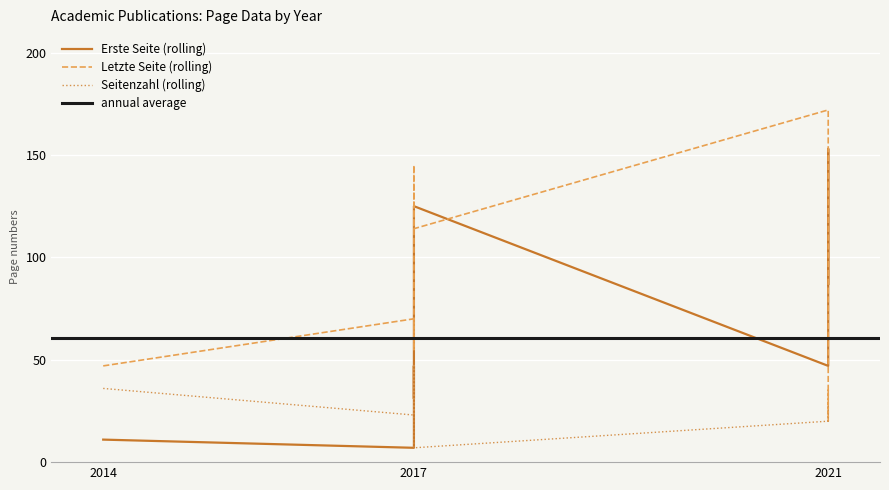

Which series has the largest total across all categories?

Quelle:Letzte Seite